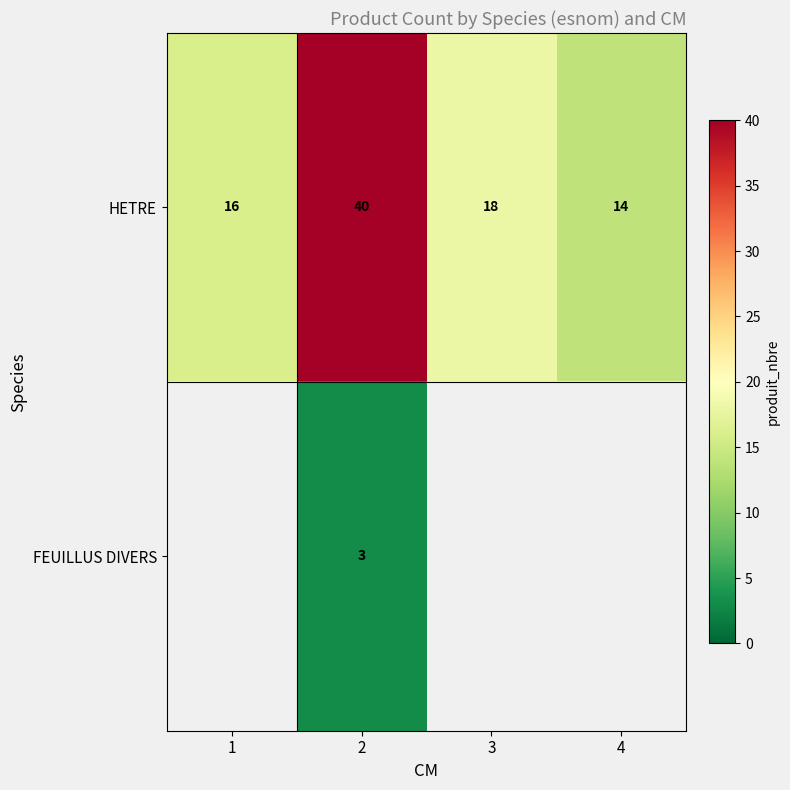

At 2, list the series in order from largest to smallest.

HETRE, FEUILLUS DIVERS